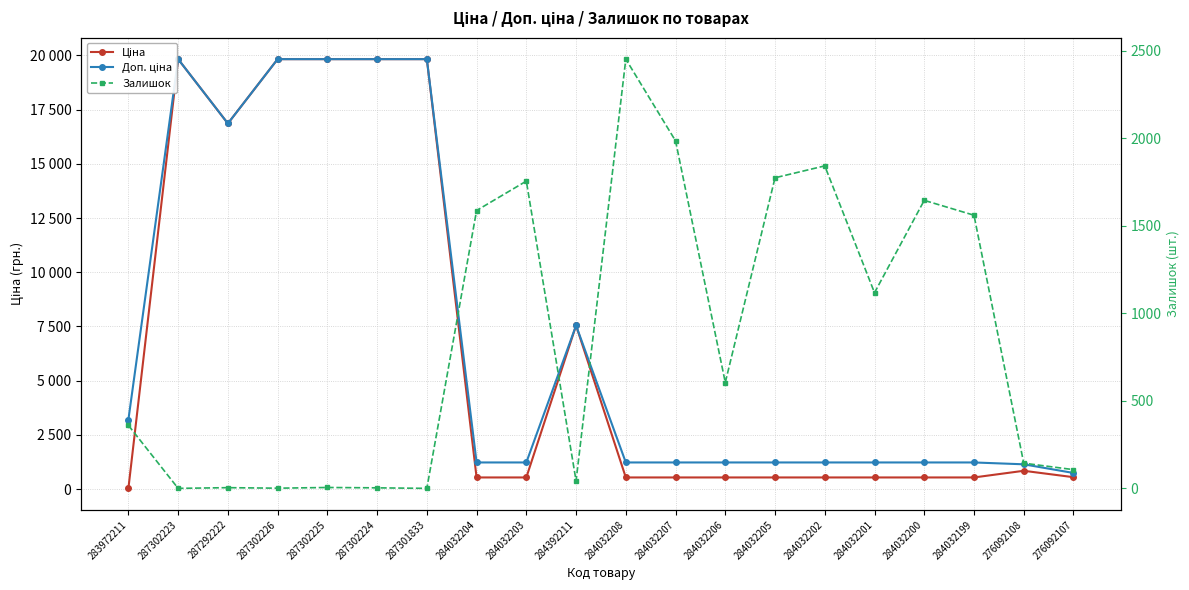

What is the label of the 4th point from the right?

284032200